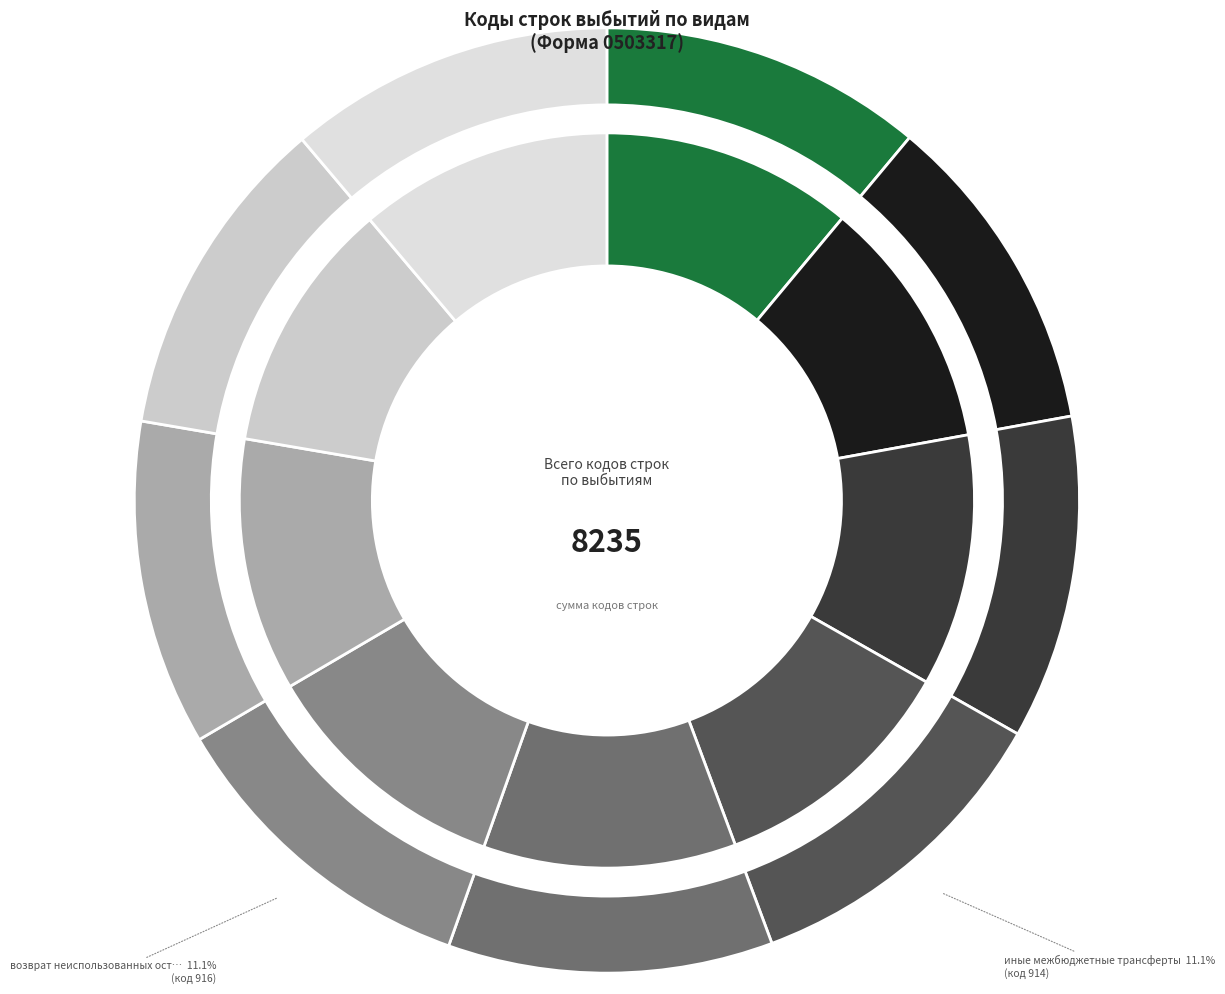

The субвенции slice represents 11% of the pie. True or false?

True